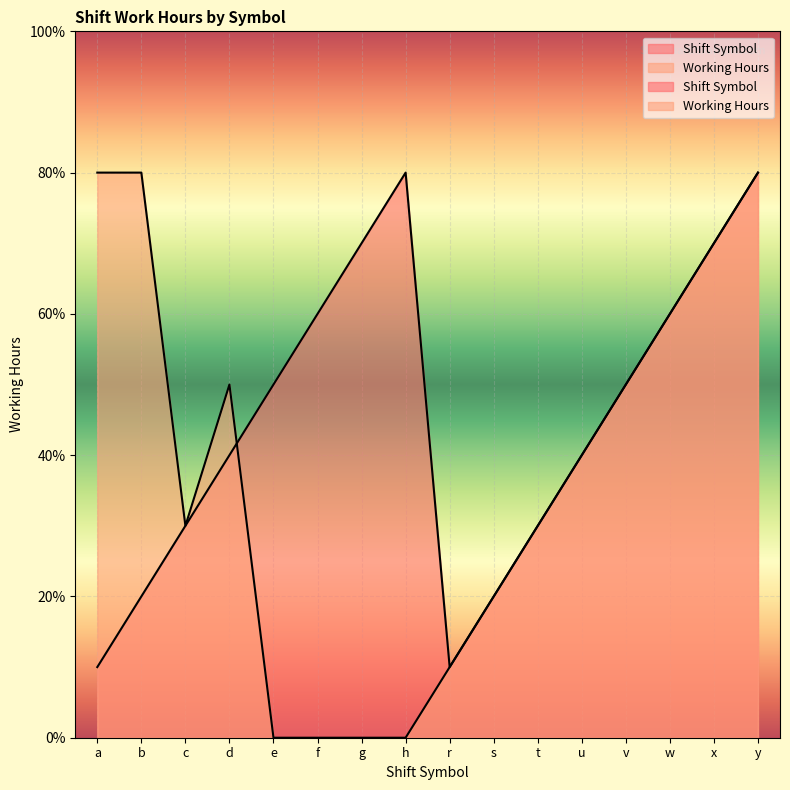

What is the difference between the highest and lowest values at g?

7.0